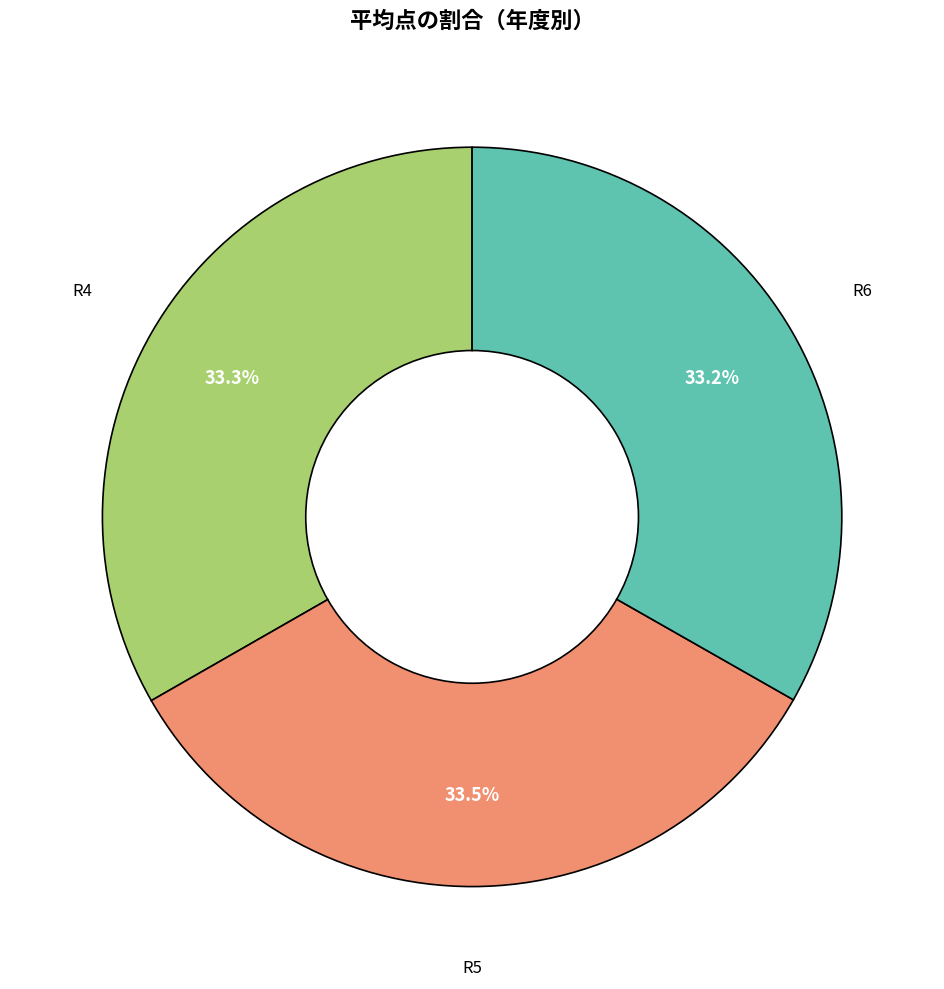

Does any single category account for the majority?

No